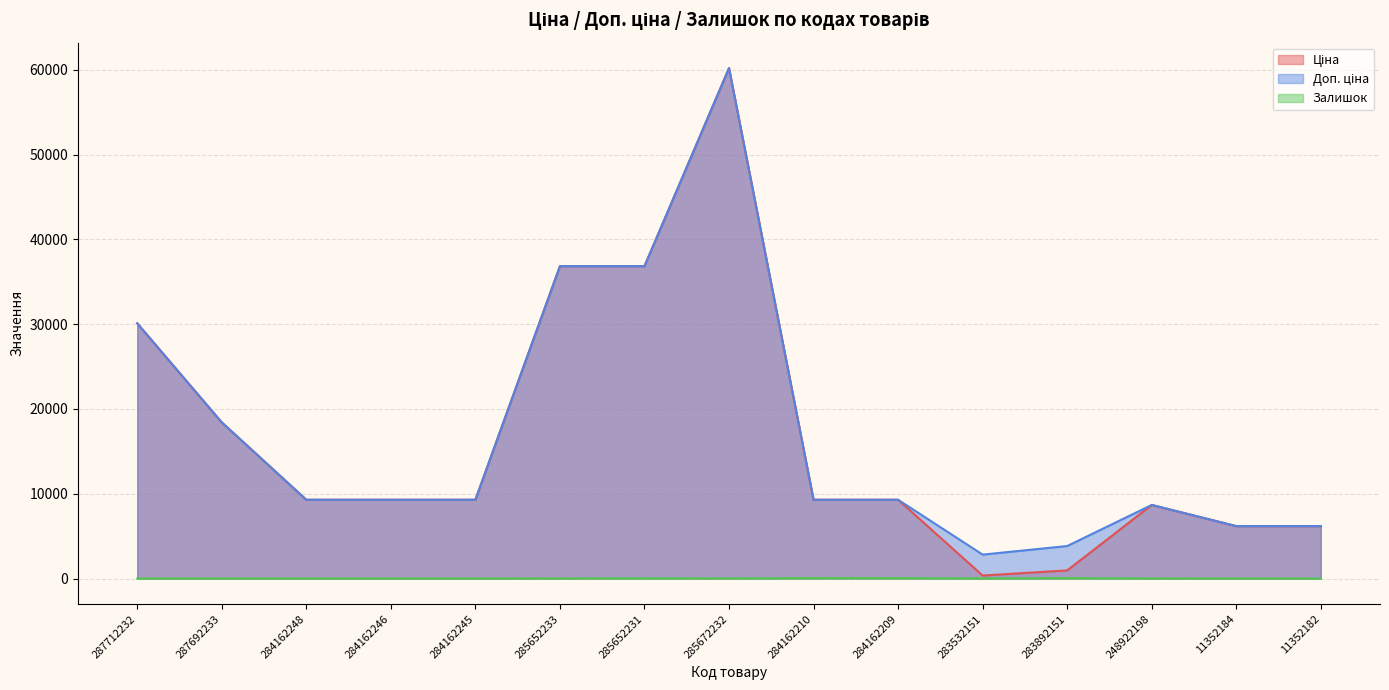

The value of Доп. ціна at 11352184 is 6182.6. True or false?

True